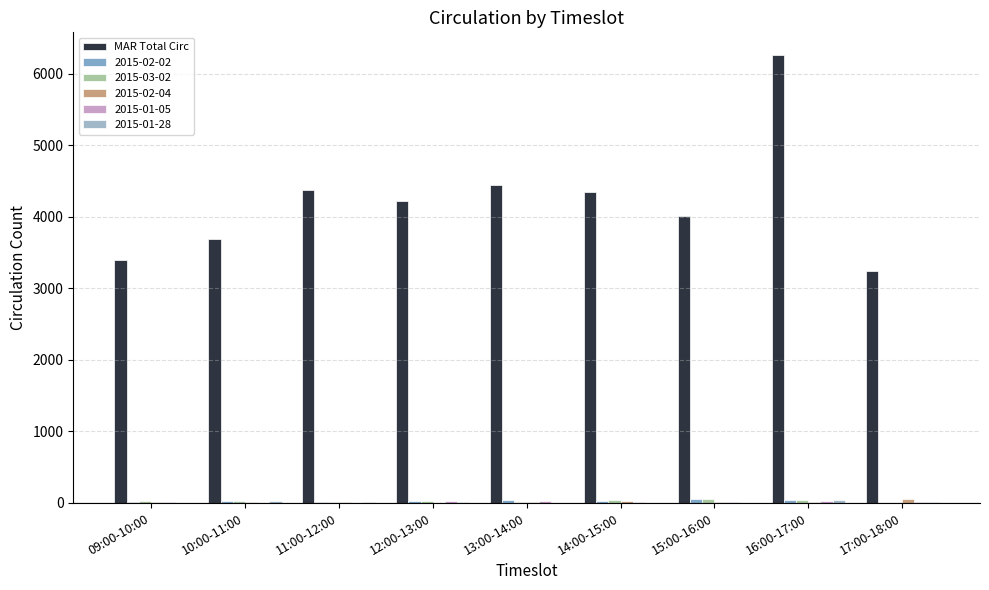

What is the label of the 8th bar from the left?

16:00-17:00